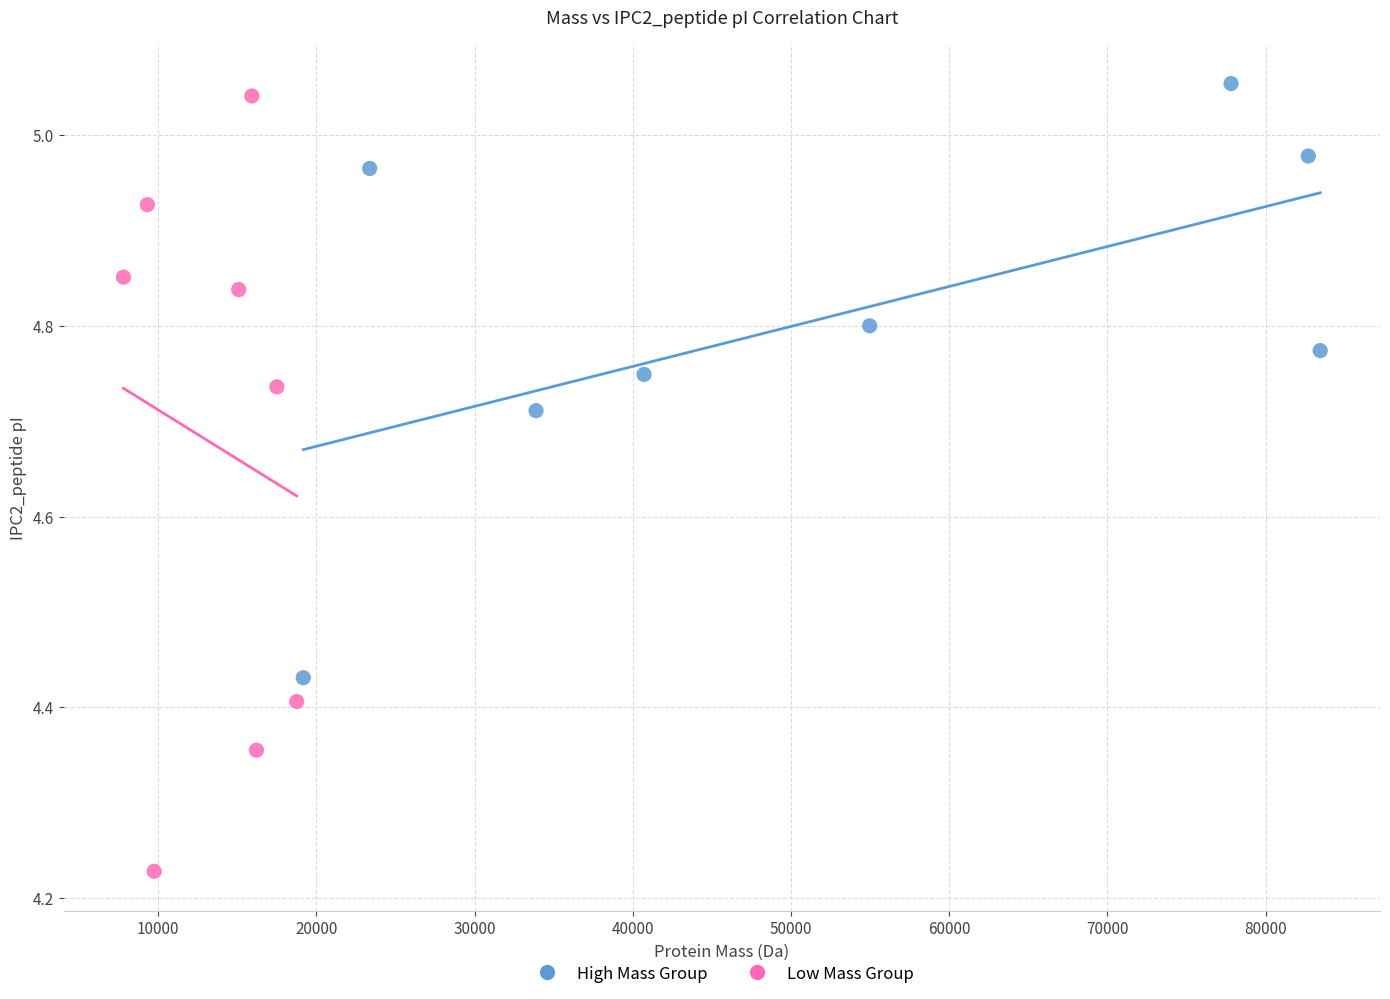

Which series has the largest Y range (max minus min)?

Low Mass Group